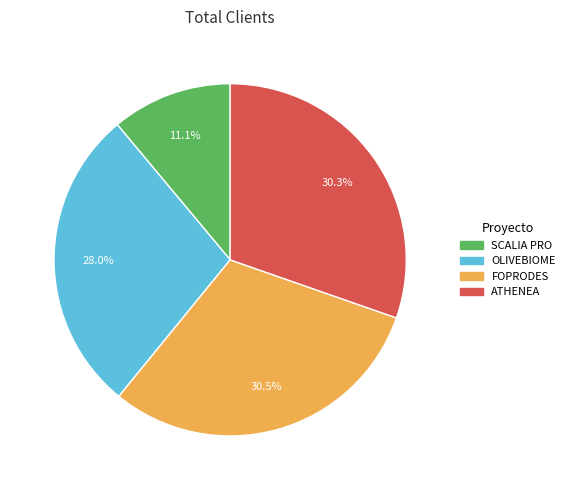

How many slices are in this pie chart?

4